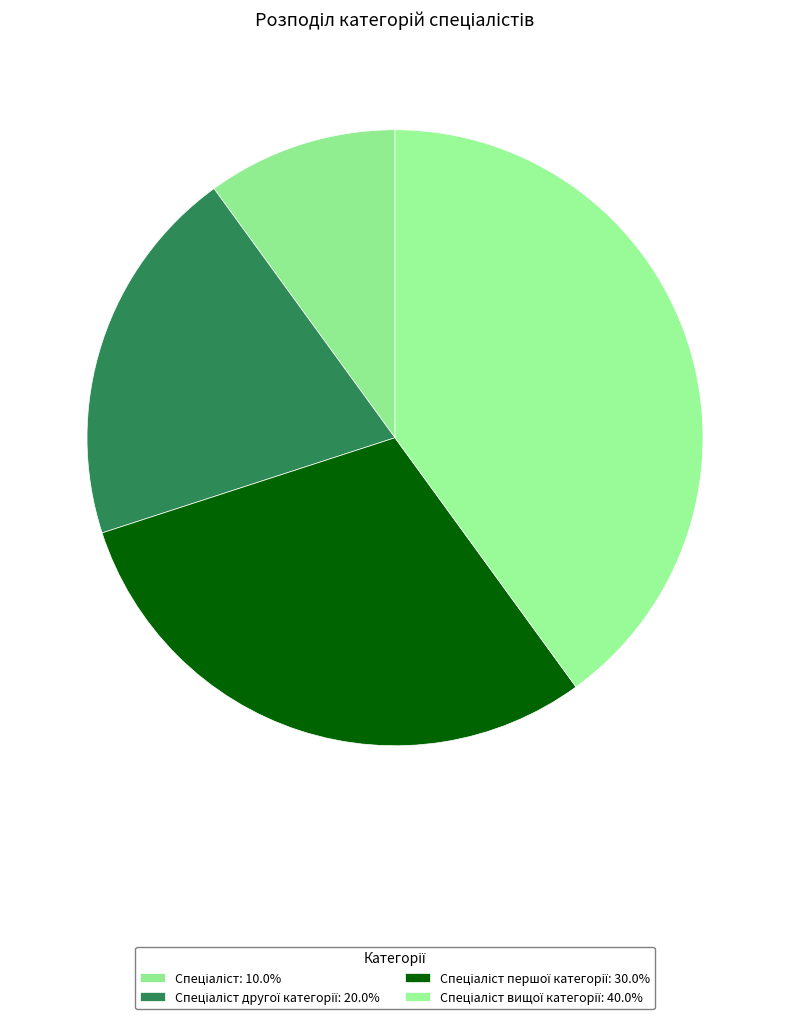

Count the number of slices in the pie.

4